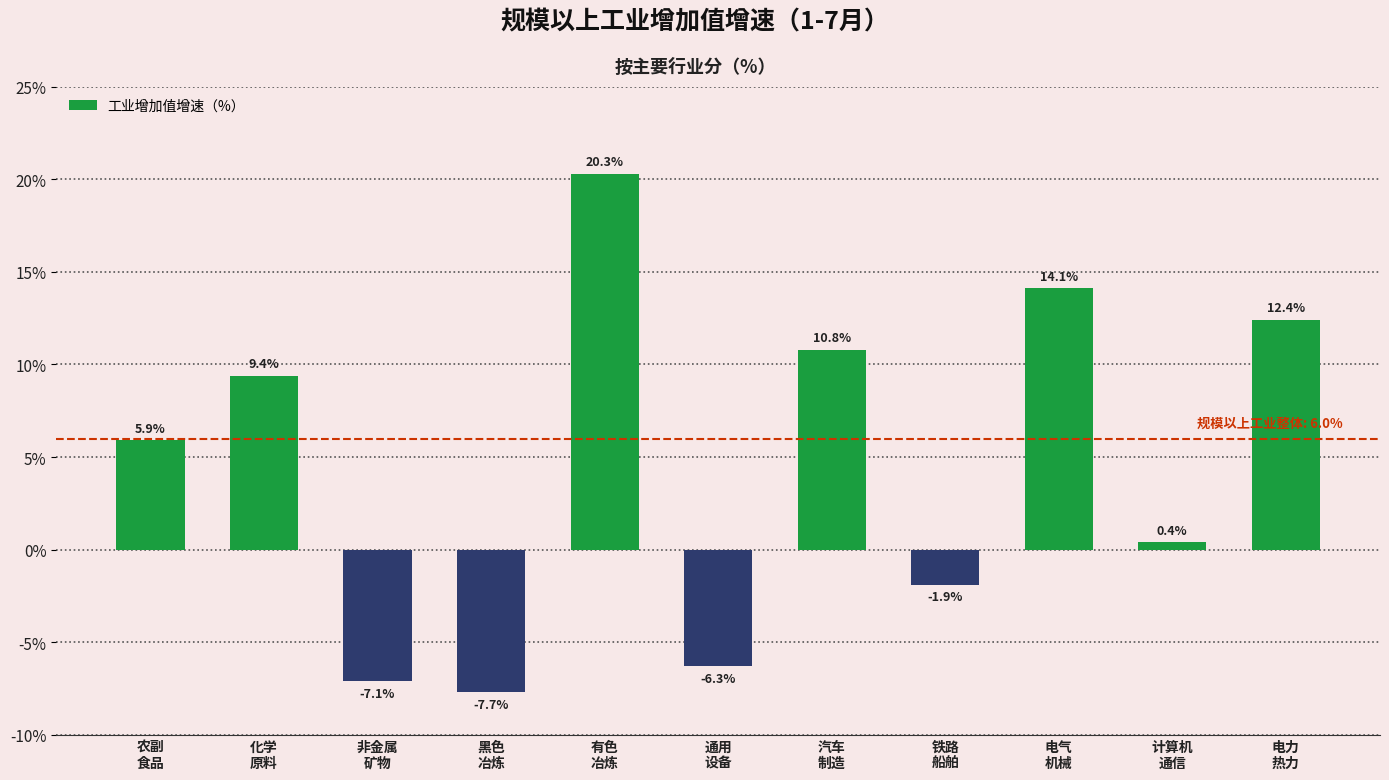

Reading left to right, transcribe all the data shown in this chart.

5.9	9.4	-7.1	-7.7	20.3	-6.3	10.8	-1.9	14.1	0.4	12.4